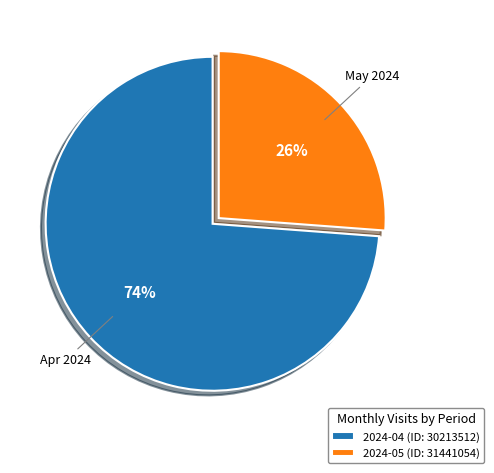

Is 2024-04 (ID: 30213512) the majority of the pie?

Yes